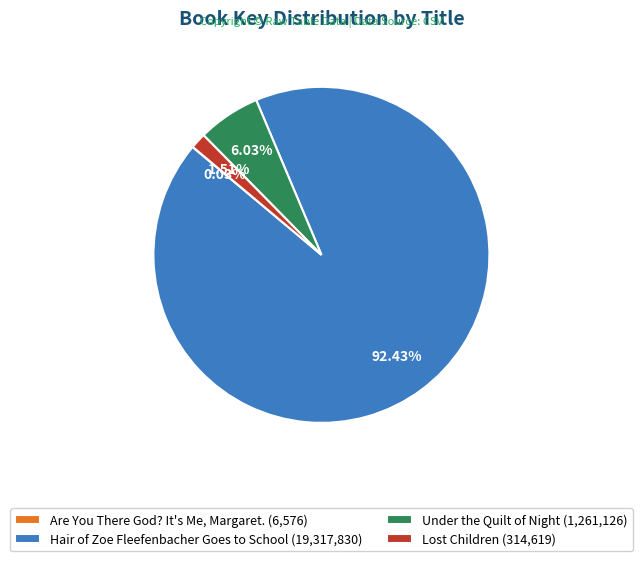

Does any single category account for the majority?

Yes